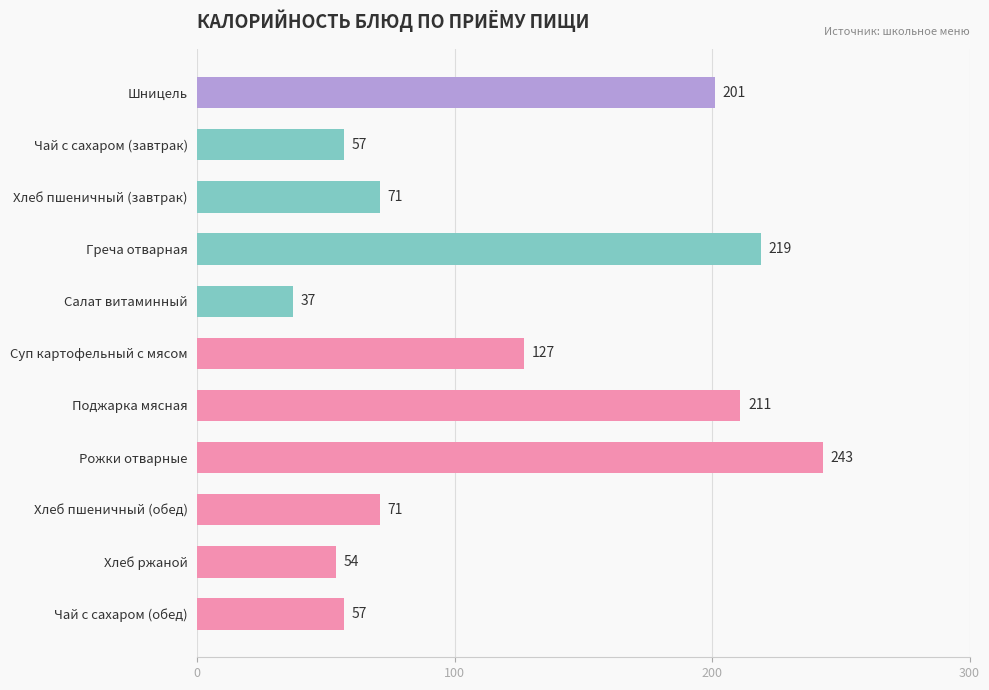

What is the difference between the second highest and minimum values?

182